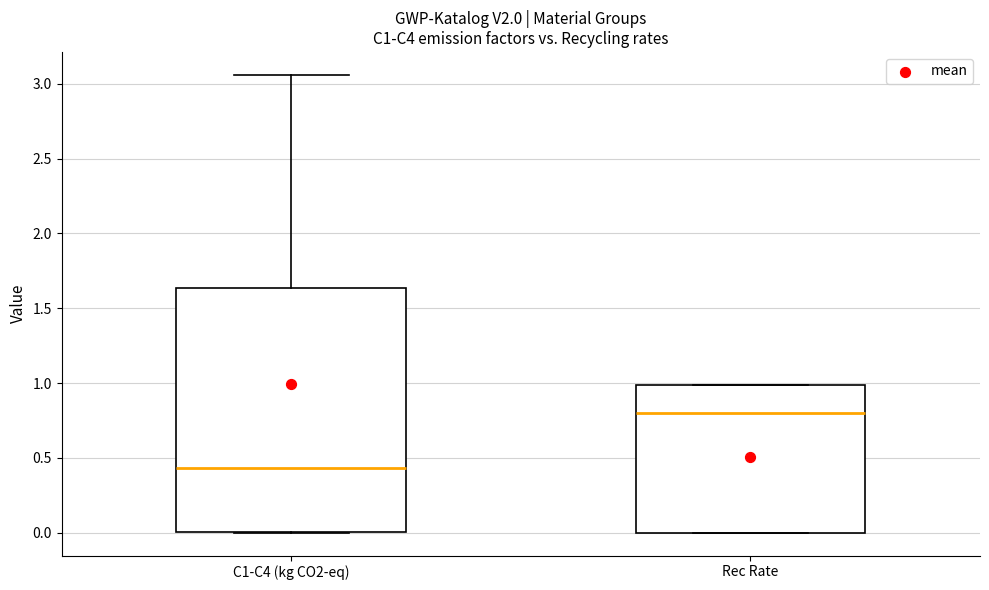

Reading left to right, transcribe this box plot: for each box, give where its median line is, the range the box spans, and where its two whiskers end, as read against the y-axis. The values are not printed on the chart, so give them approximately, as read against the axis.

C1-C4 (kg CO2-eq): median 0.45, box 0.00 to 1.65, whiskers 0.00 to 3.05
Rec Rate: median 0.80, box 0.00 to 1.00, whiskers 0.00 to 1.00